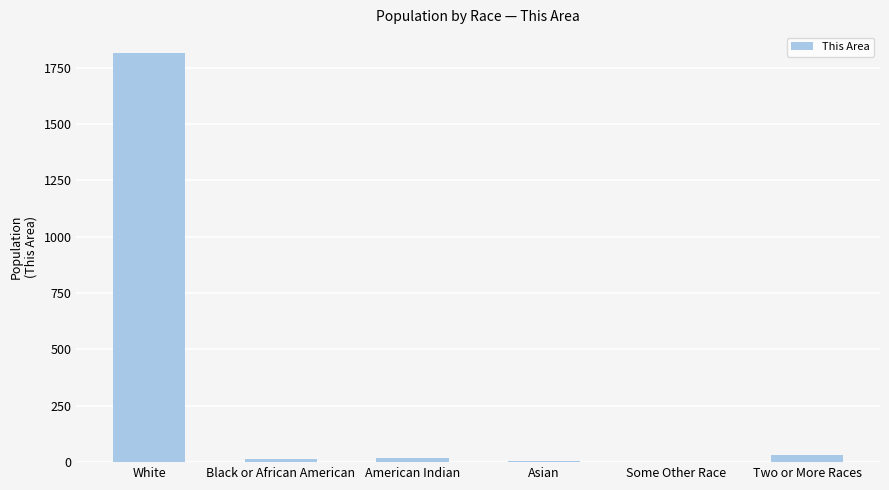

What is the greatest value displayed?

1817